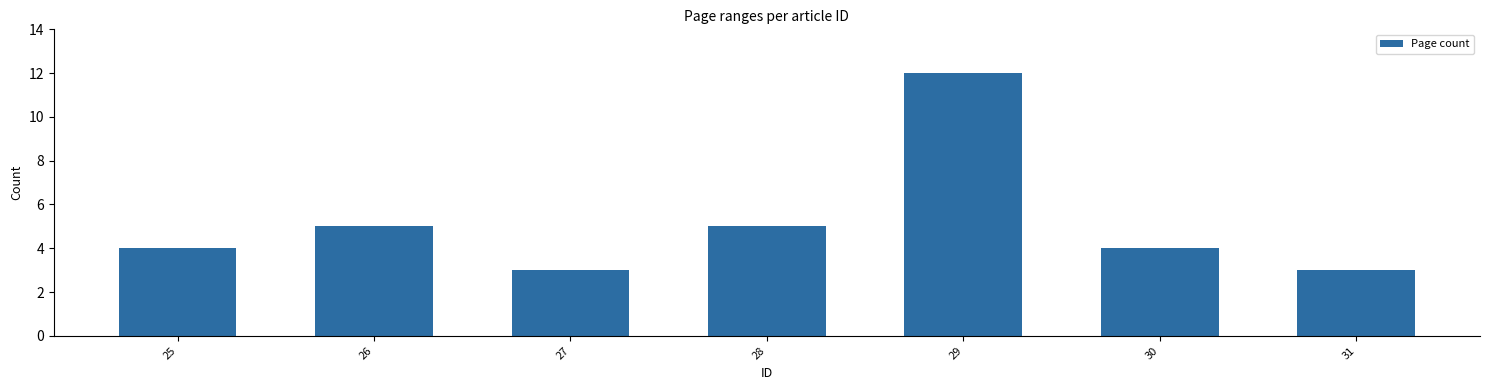

What is the minimum value shown in the chart?

3